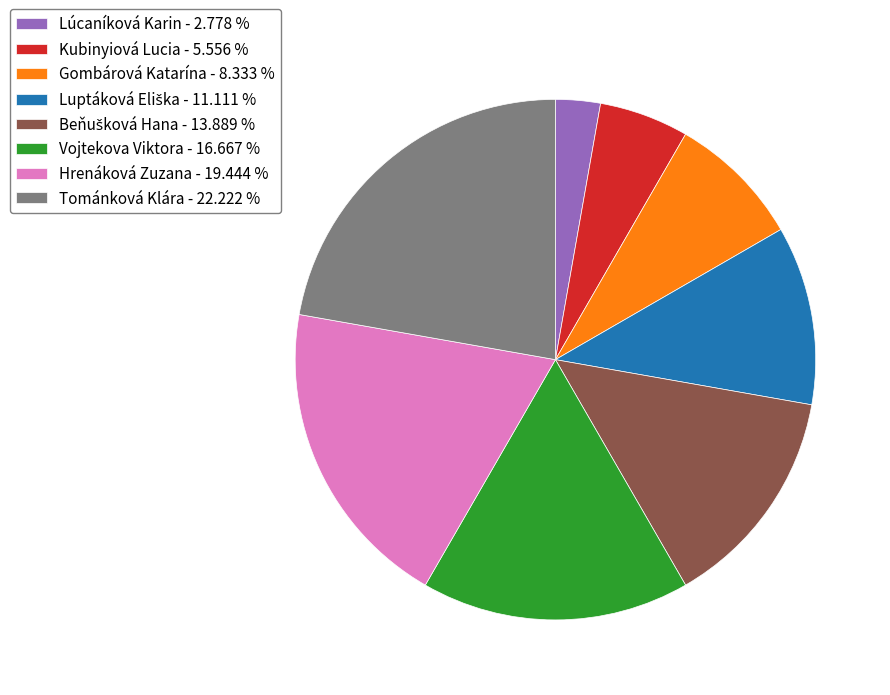

Does any single category account for the majority?

No